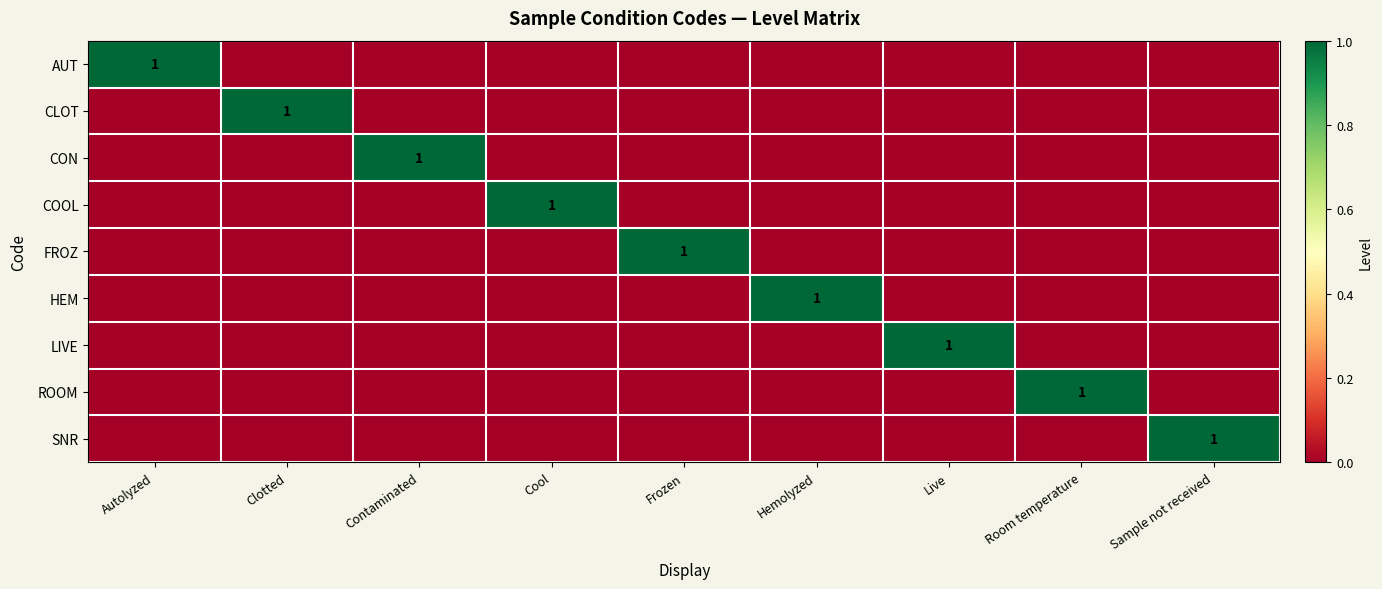

At which category does the chart reach its minimum across all series?

Clotted